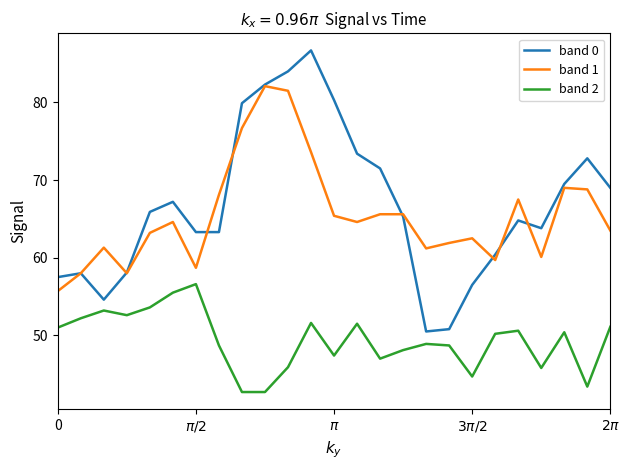

Which series has the widest spread of values?

band 0